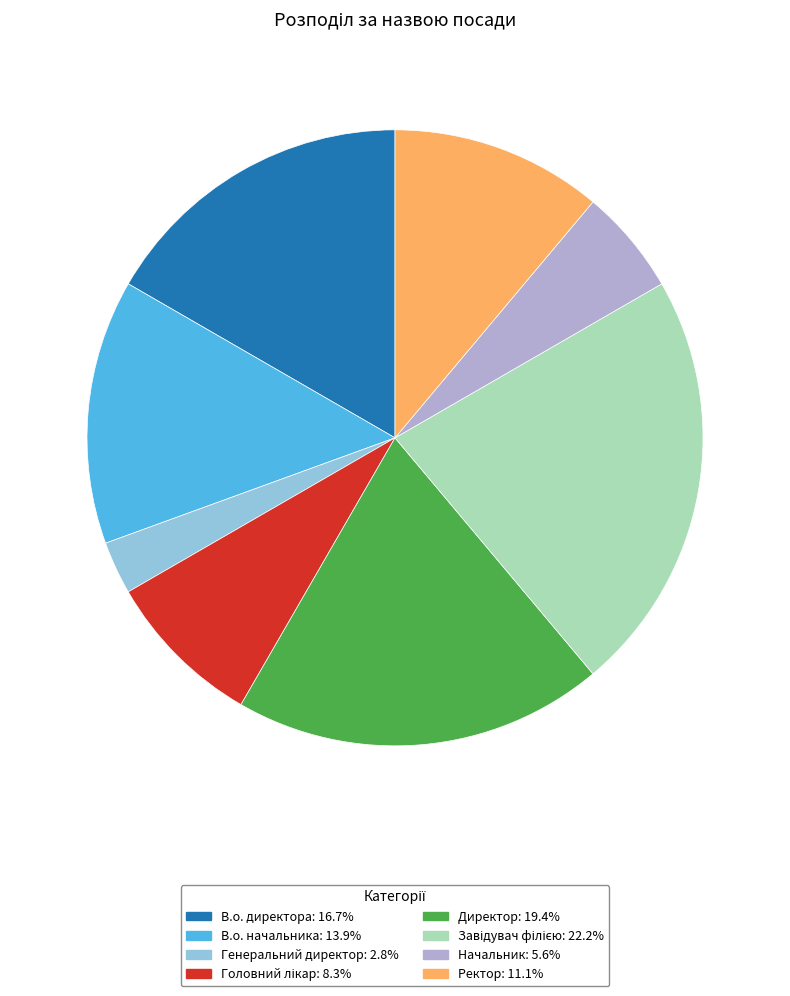

Is there any slice that represents more than half of the pie?

No